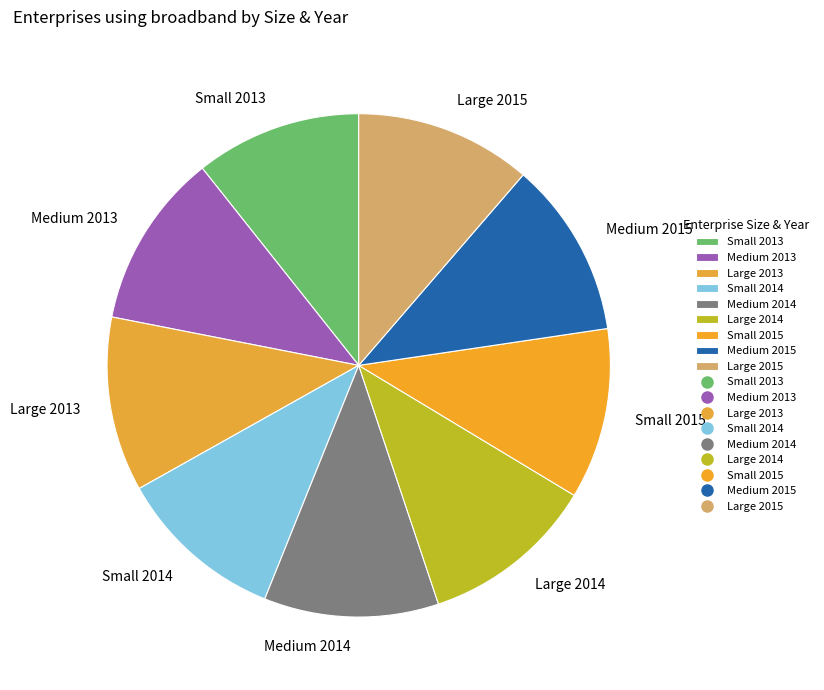

Is it true that Small 2014 is 11% of the pie?

True